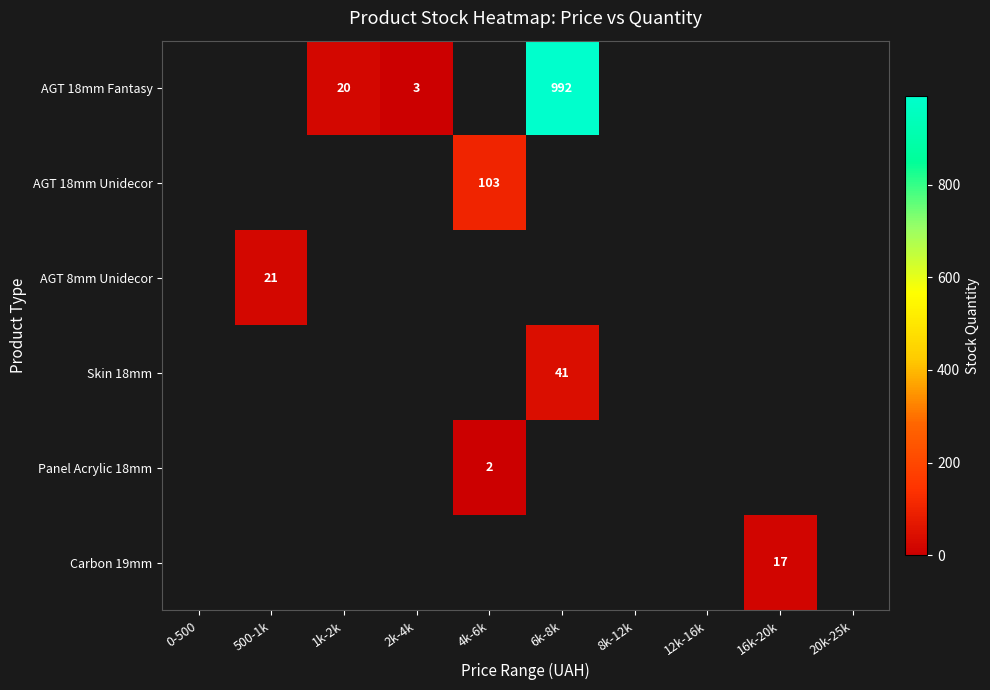

At which label does Panel Acrylic 18mm reach its minimum?

0-500